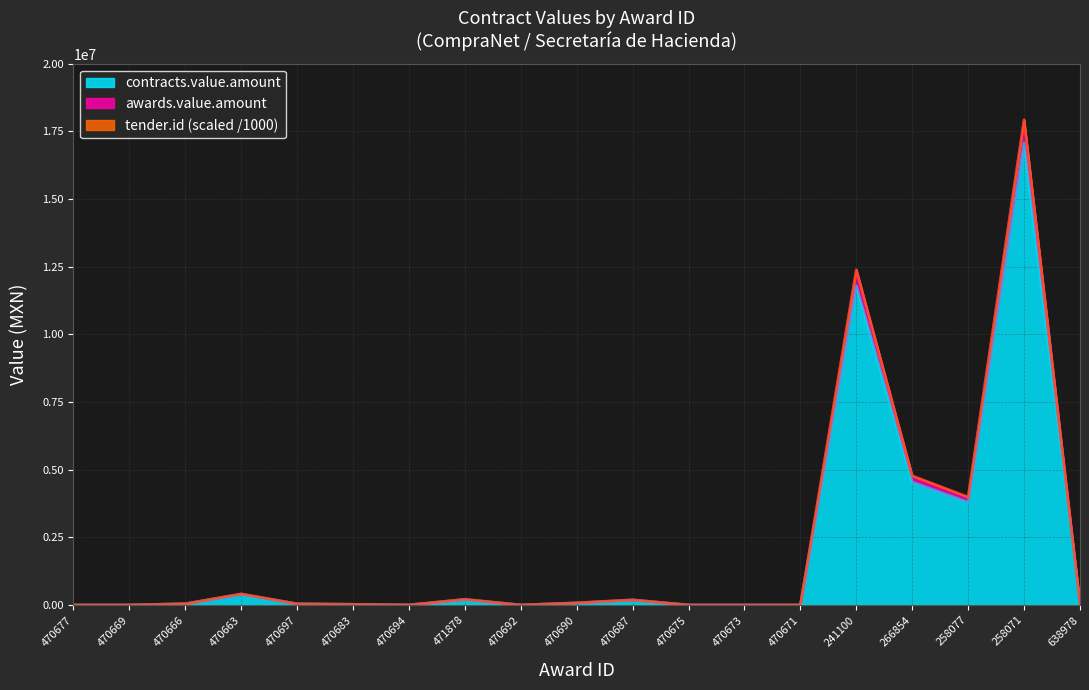

What is the approximate value of awards.value.amount at 266854?

4770230.6